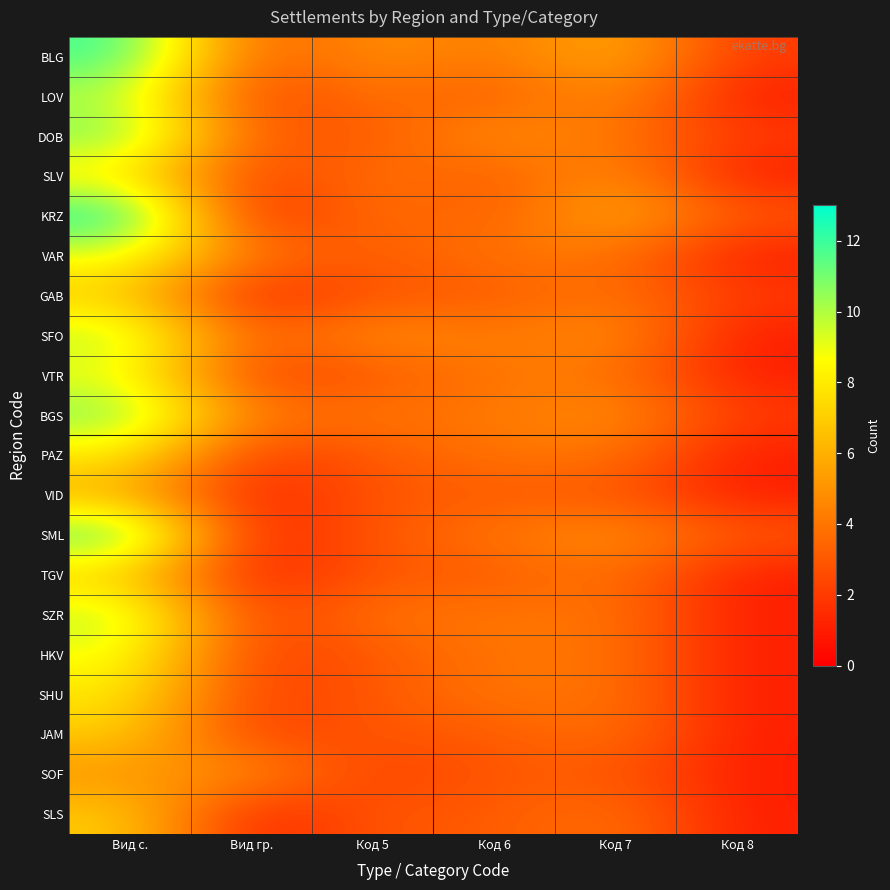

Which series has the largest total across all categories?

BLG